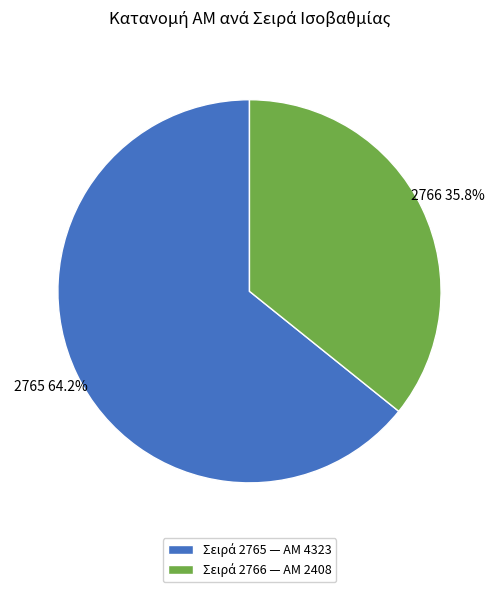

How many slices are in this pie chart?

2